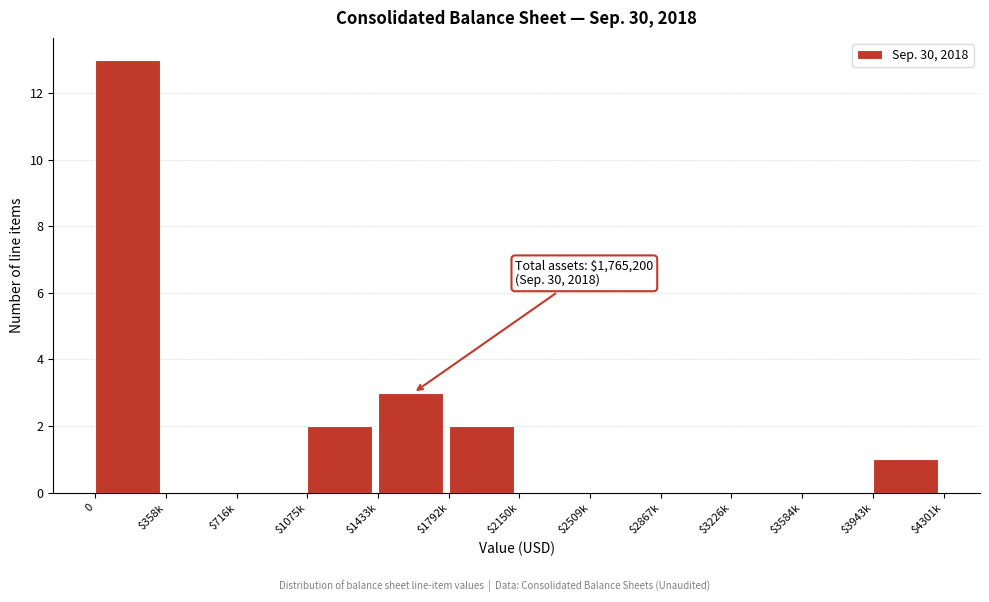

Where is the data nearest to the value 6?

$1433k